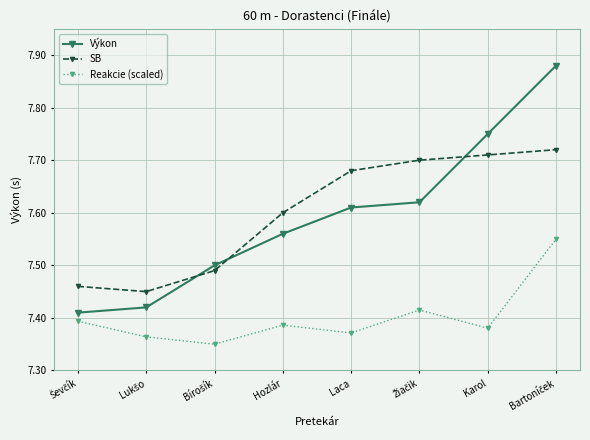

What is the sum of all Reakcie (scaled) values?

59.2